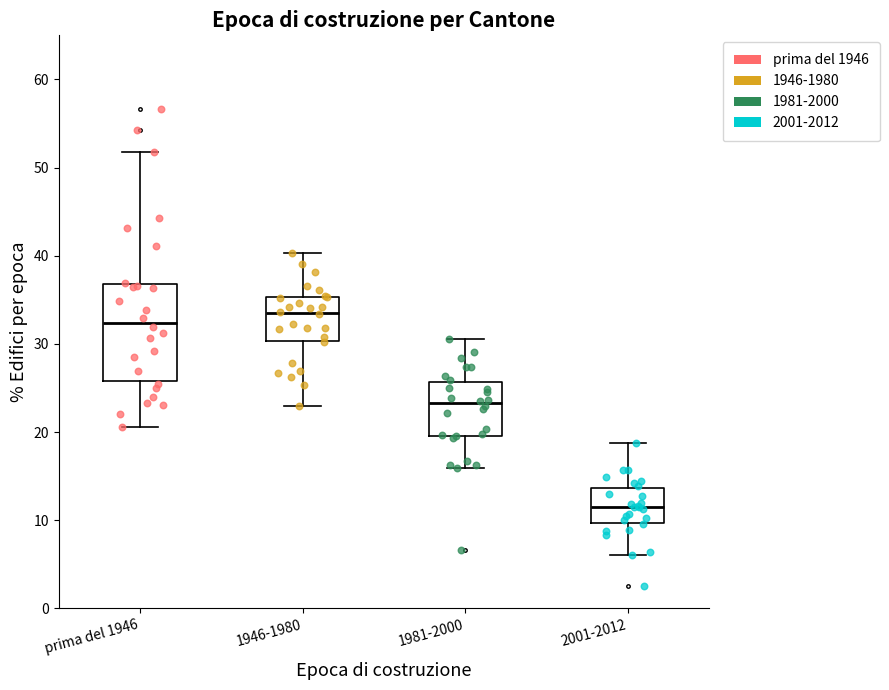

Reading left to right, transcribe this box plot: for each box, give where its median line is, the range the box spans, and where its two whiskers end, as read against the y-axis. The values are not printed on the chart, so give them approximately, as read against the axis.

prima del 1946: median 32, box 26 to 37, whiskers 21 to 52
1946-1980: median 34, box 30 to 35, whiskers 23 to 40
1981-2000: median 23, box 20 to 26, whiskers 16 to 31
2001-2012: median 12, box 10 to 14, whiskers 6 to 19